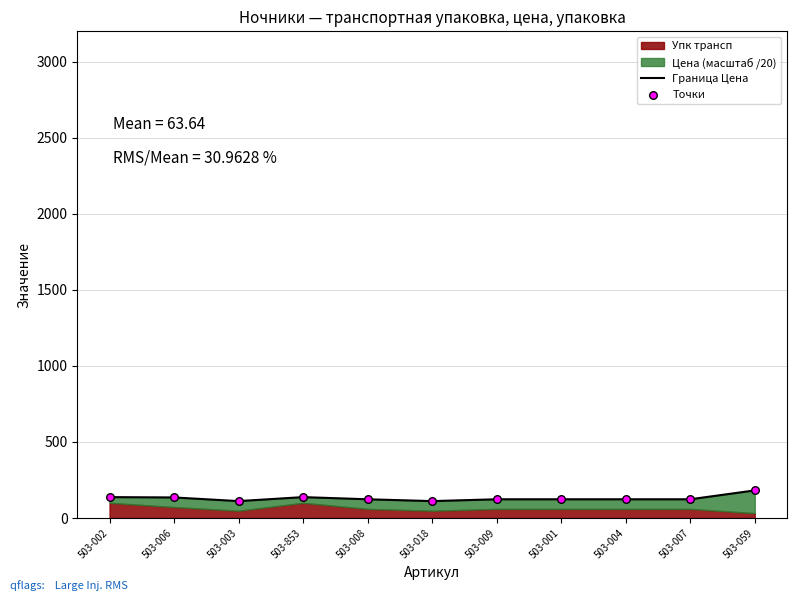

Which series reaches the minimum Y coordinate?

Граница Цена